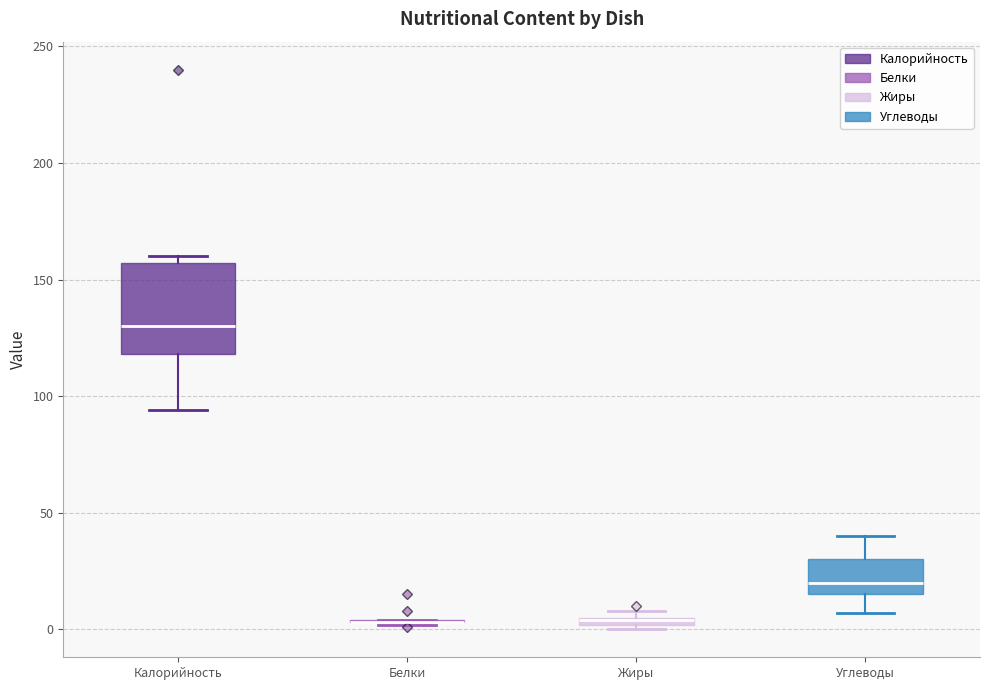

Where is the lower edge of the box for Калорийность on the y-axis? The values are not printed on the chart, so give them approximately, as read against the axis.

120